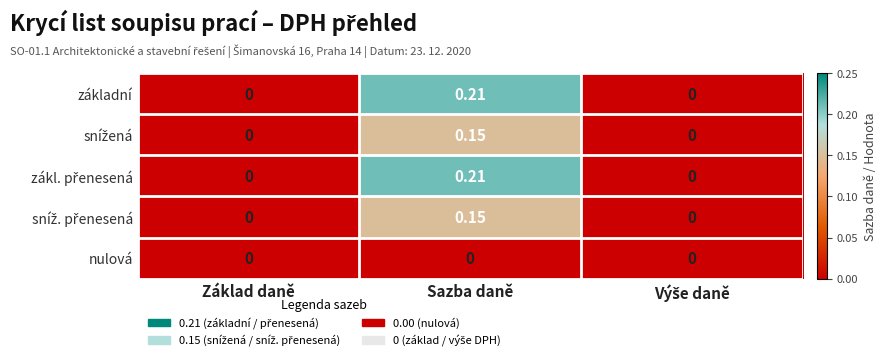

At which category is the sum across all series the highest?

Sazba daně